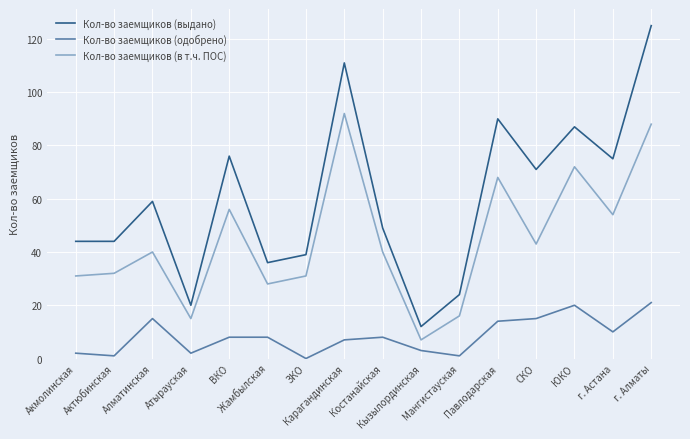

Rank the series by their average value, from highest to lowest.

Кол-во заемщиков (выдано), Кол-во заемщиков (в т.ч. ПОС), Кол-во заемщиков (одобрено)